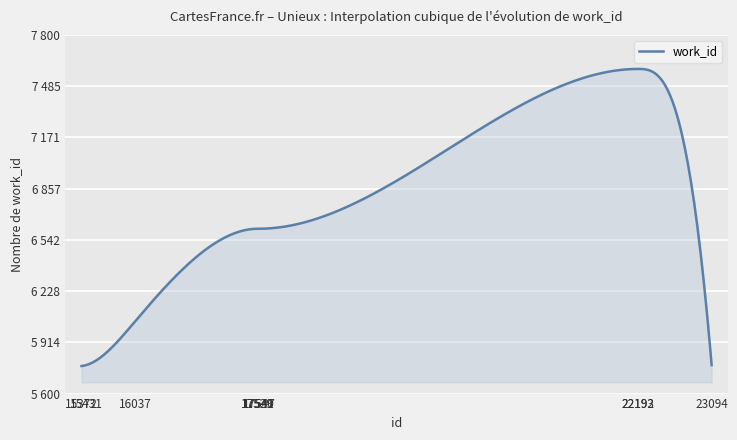

Does the chart display data point markers on the line(s)?

No